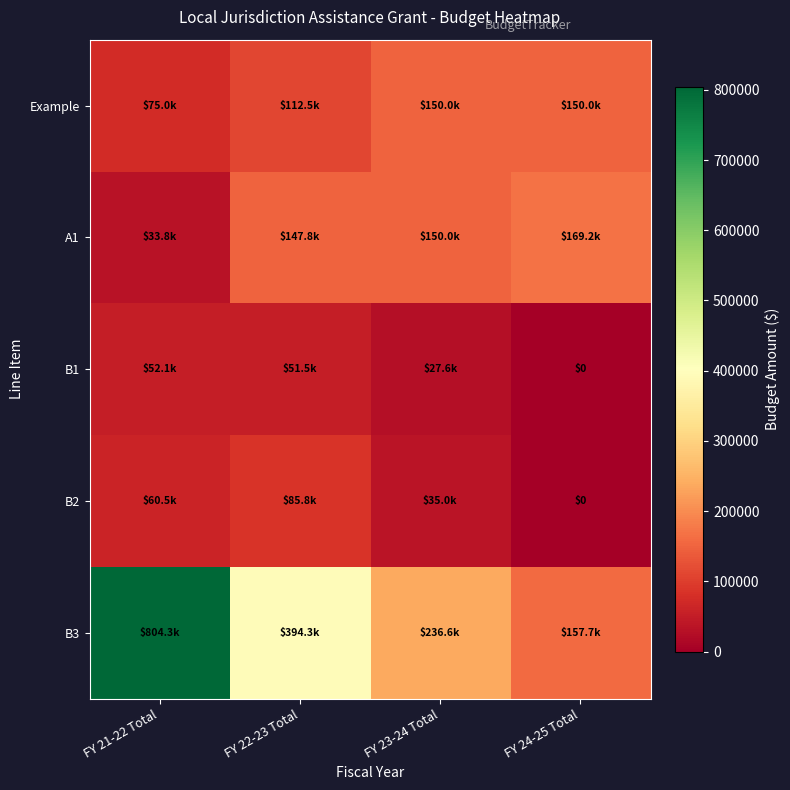

What is the sum of all Example values?

487500.0